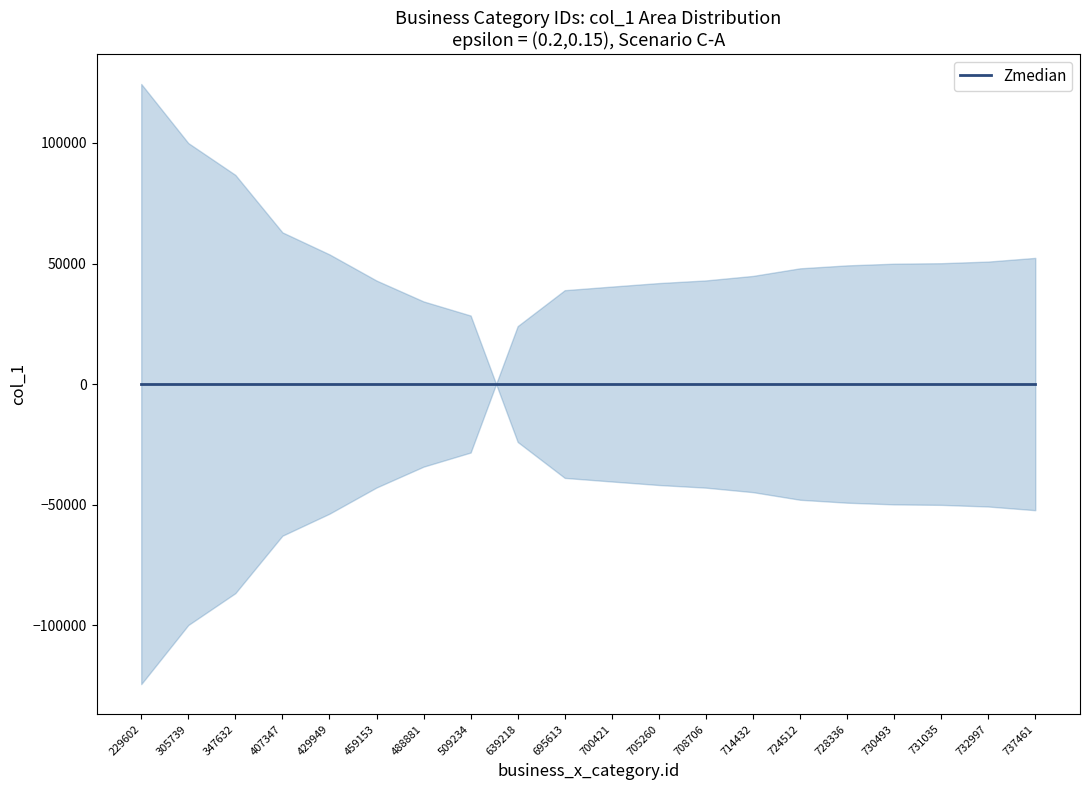

Is it true that col_1_upper equals 308176 at 639218?

False